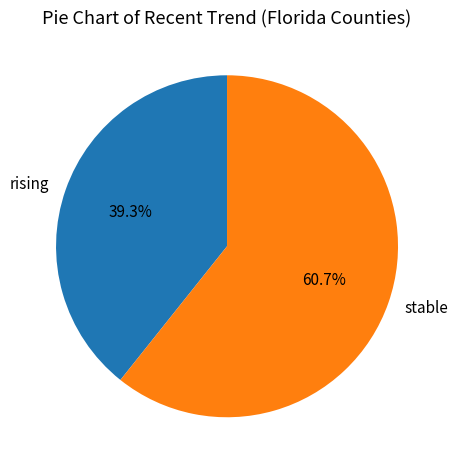

Between stable and rising, which is larger?

stable